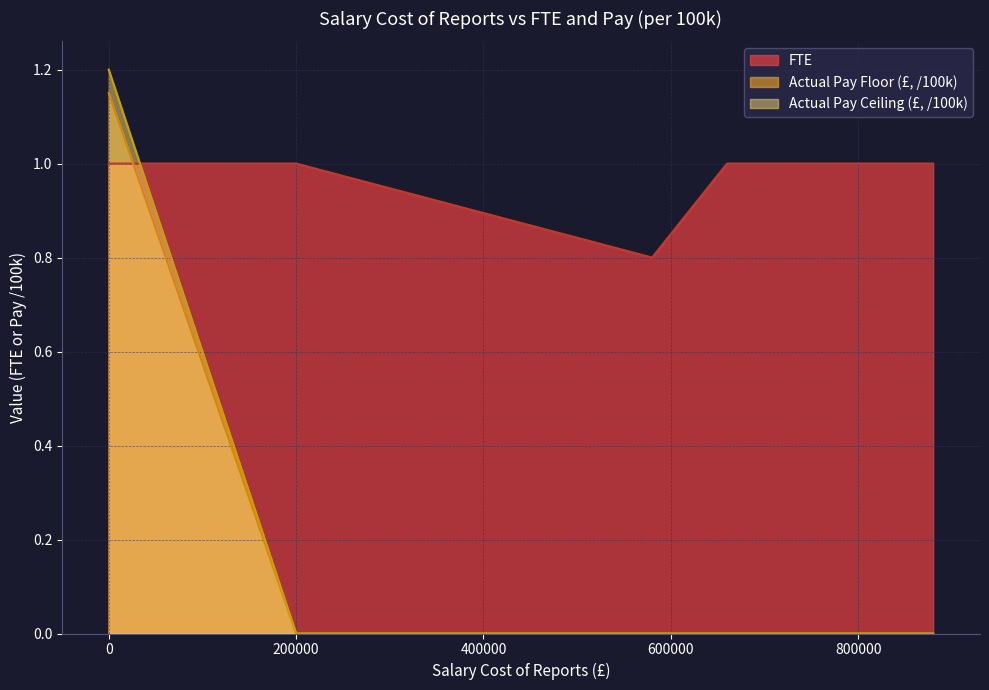

What is the maximum value shown in the chart?

1.2